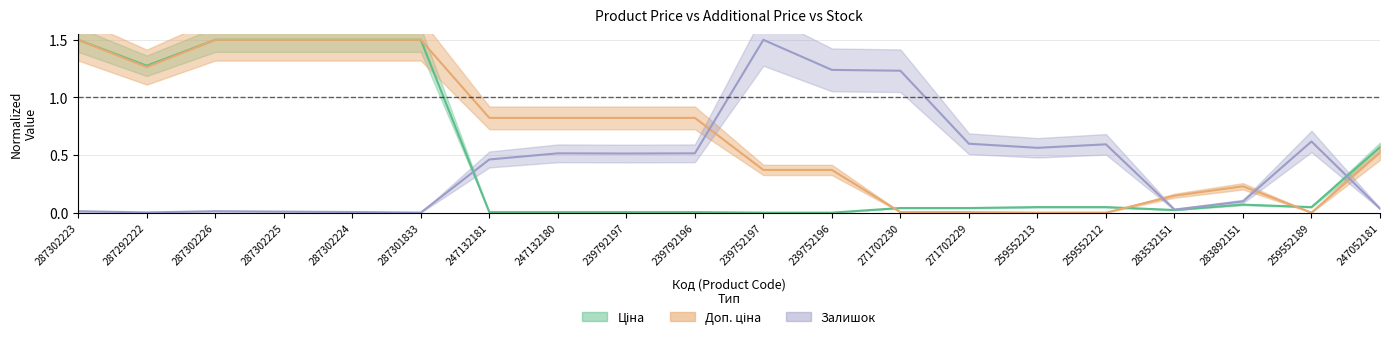

Reading right to left, transcribe all the data shown in this chart.

Ціна: 0.6	0.0	0.1	0.0	0.0	0.0	0.0	0.0	0.0	0.0	0.0	0.0	0.0	0.0	1.5	1.5	1.5	1.5	1.3	1.5
Доп. ціна: 0.5	0.0	0.2	0.1	0.0	0.0	0.0	0.0	0.4	0.4	0.8	0.8	0.8	0.8	1.5	1.5	1.5	1.5	1.3	1.5
Залишок: 0.0	0.6	0.1	0.0	0.6	0.6	0.6	1.2	1.2	1.5	0.5	0.5	0.5	0.5	0.0	0.0	0.0	0.0	0.0	0.0